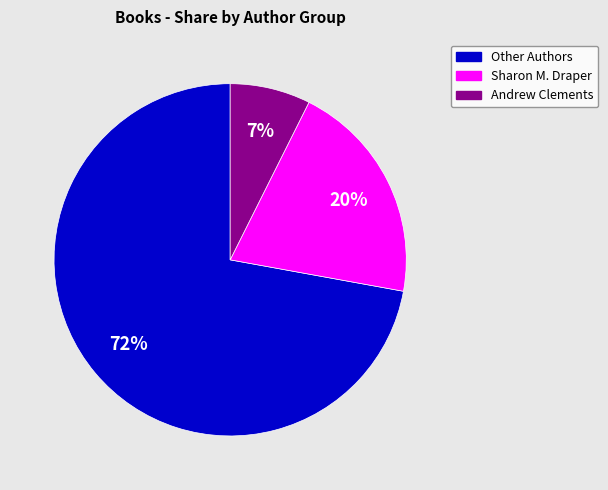

Between Andrew Clements and Other Authors, which is larger?

Other Authors